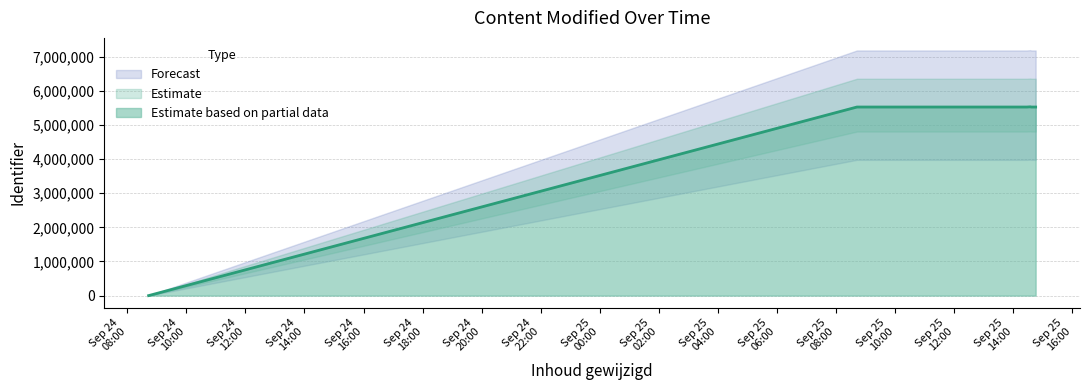

What is the maximum value for Estimate based on partial data?

5533064